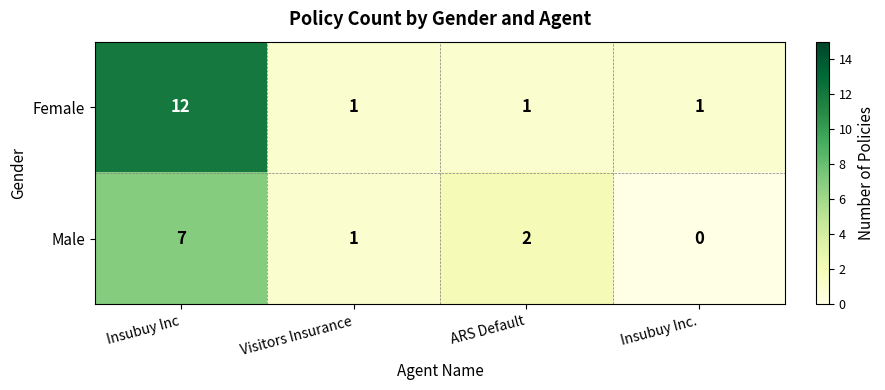

Count the number of categories in the chart.

4